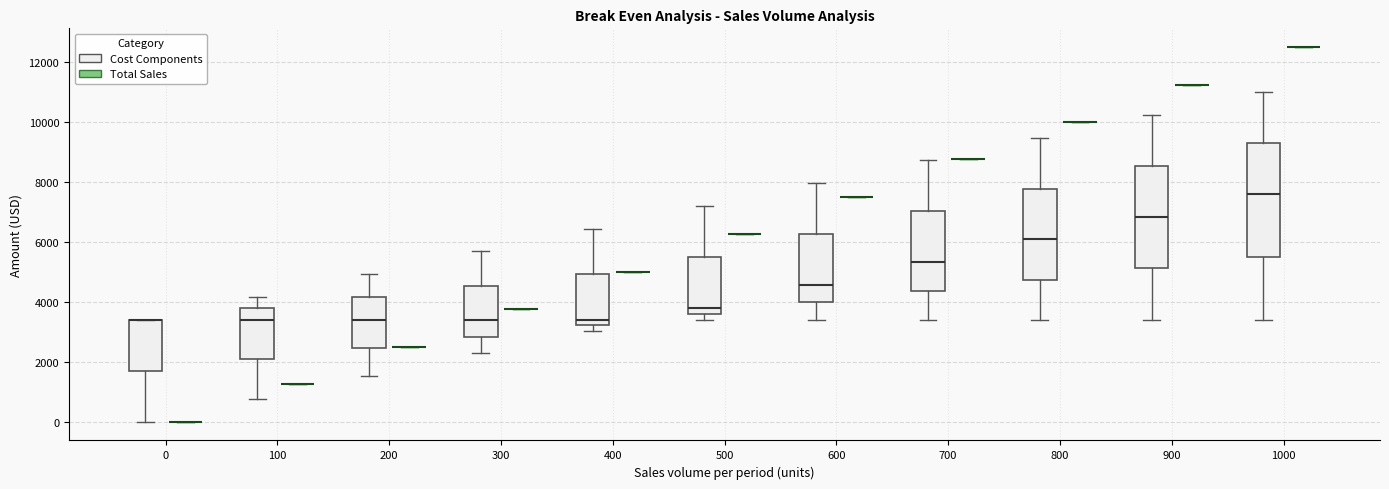

Where does the lower whisker of the box for 100 (Cost Components) end on the y-axis? The values are not printed on the chart, so give them approximately, as read against the axis.

800